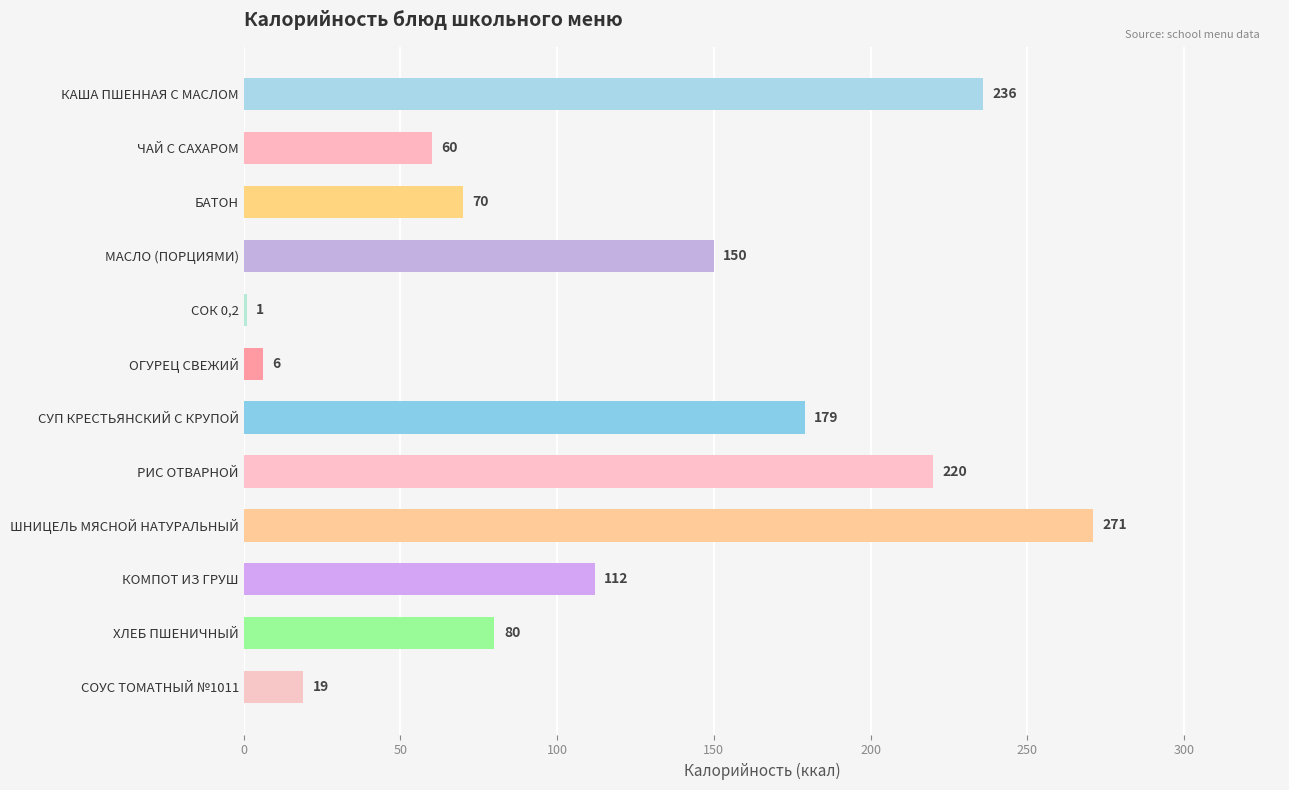

Which has a higher value, БАТОН or КОМПОТ ИЗ ГРУШ?

КОМПОТ ИЗ ГРУШ